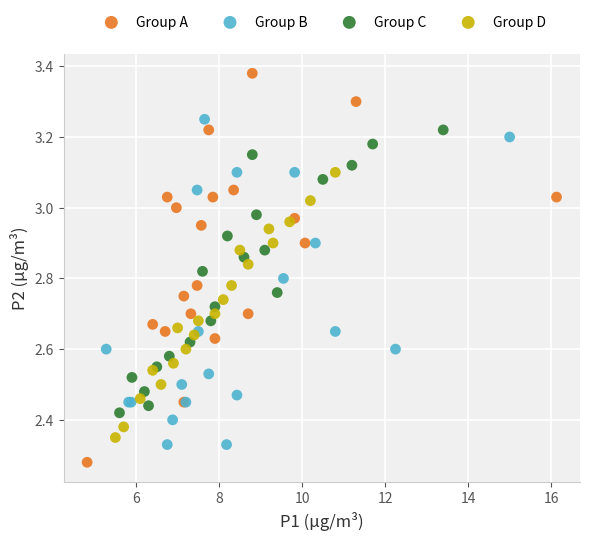

Which series has the largest Y range (max minus min)?

Group A